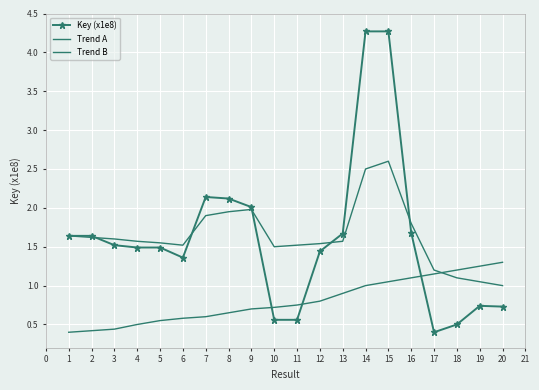

What is the difference between the maximum and second lowest values in the Key (x1e8) series?

3.8